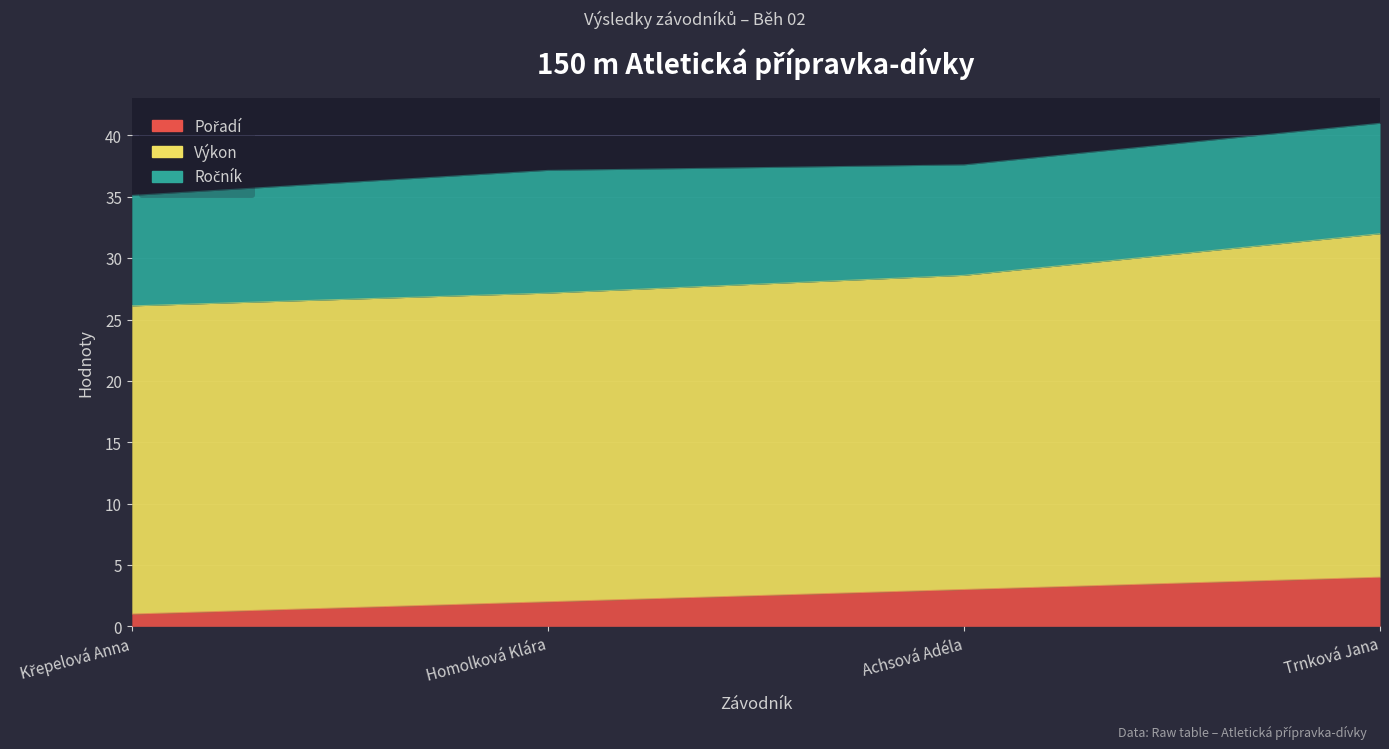

True or false: Pořadí and Výkon cross at least once.

False